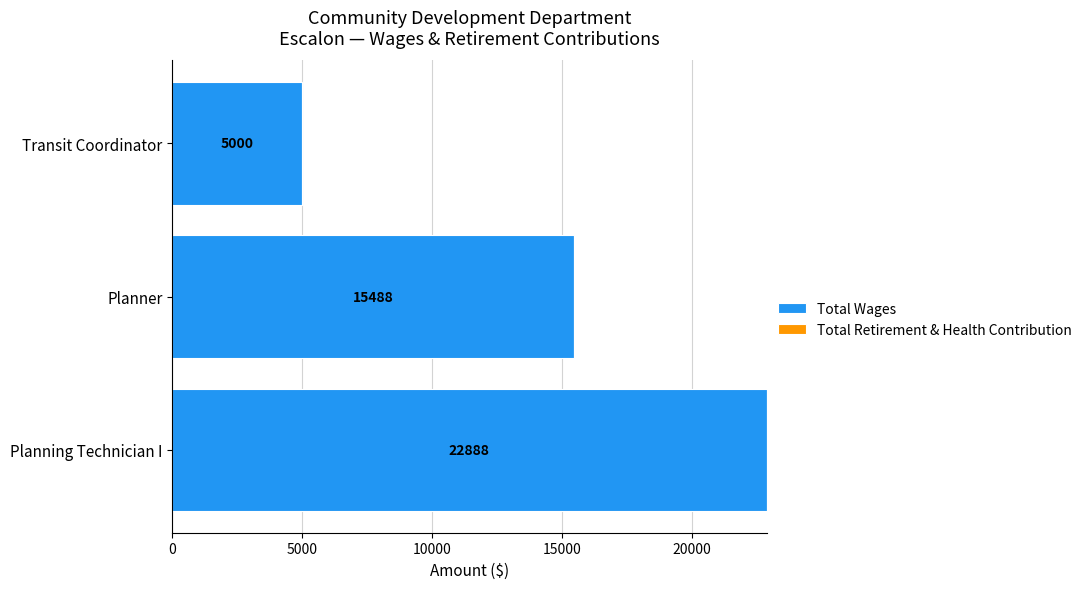

Rank the categories by value from highest to lowest.

Planning Technician I, Planner, Transit Coordinator